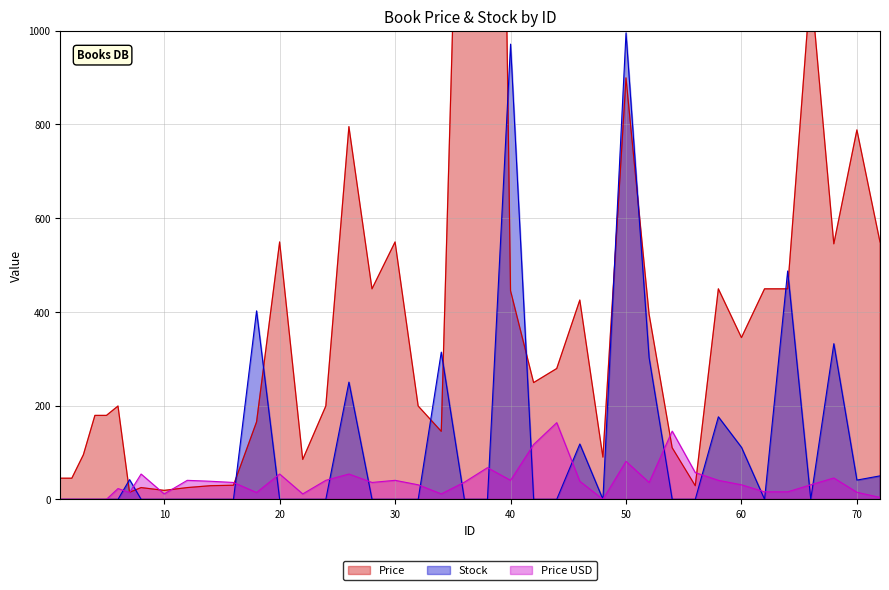

At which label is Price closest to 2007?

36